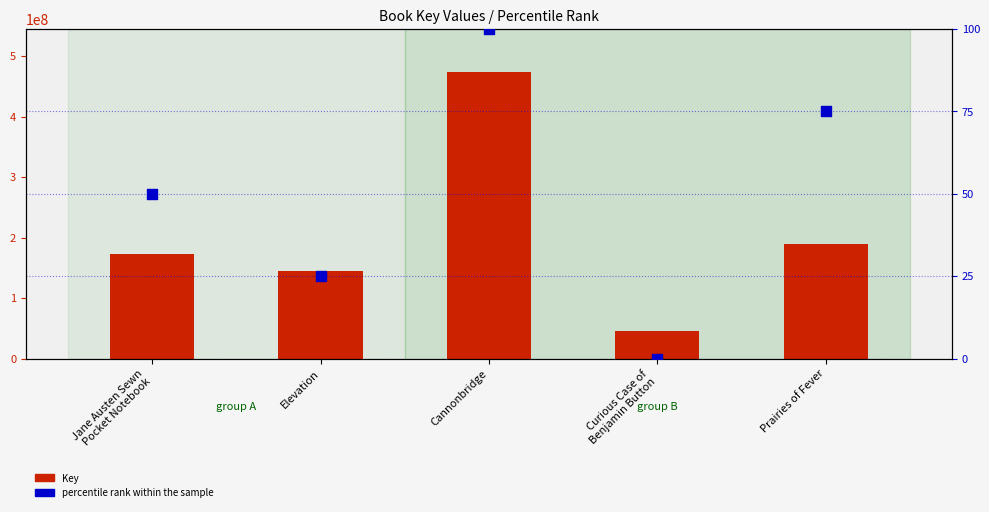

Is the value of percentile rank within the sample at Cannonbridge greater than the value of Key at Curious Case of
Benjamin Button?

No